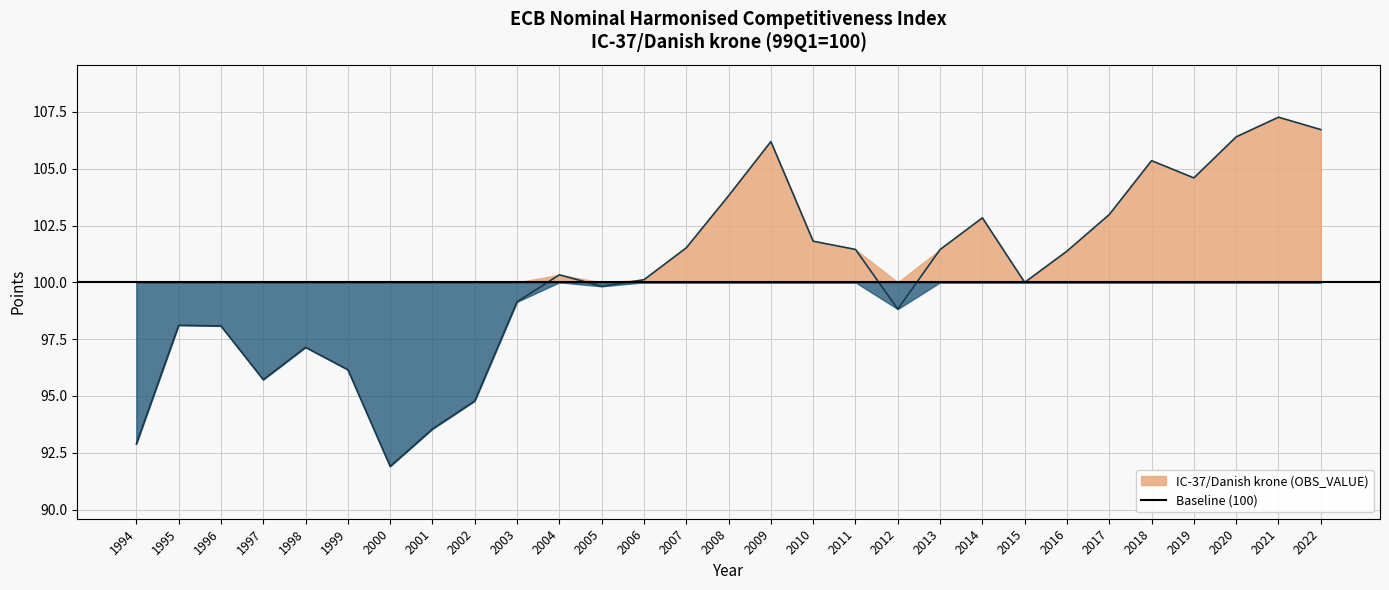

How many points are lower than both their immediate neighbors (excluding endpoints)?

6